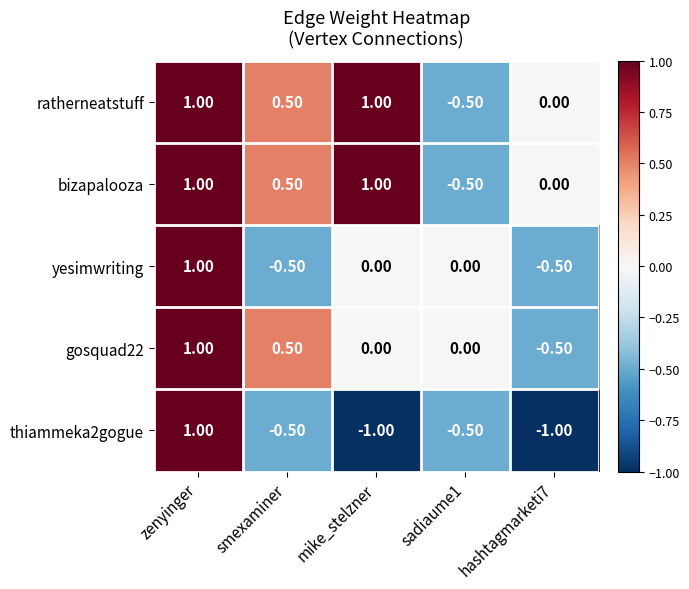

How many categories are shown in the chart?

5